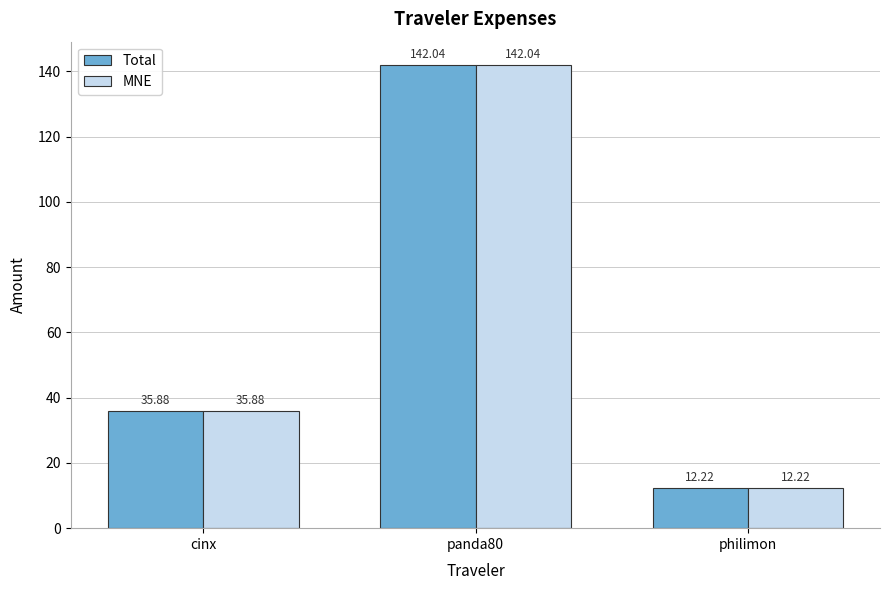

How many values in the Total series are below 35?

1